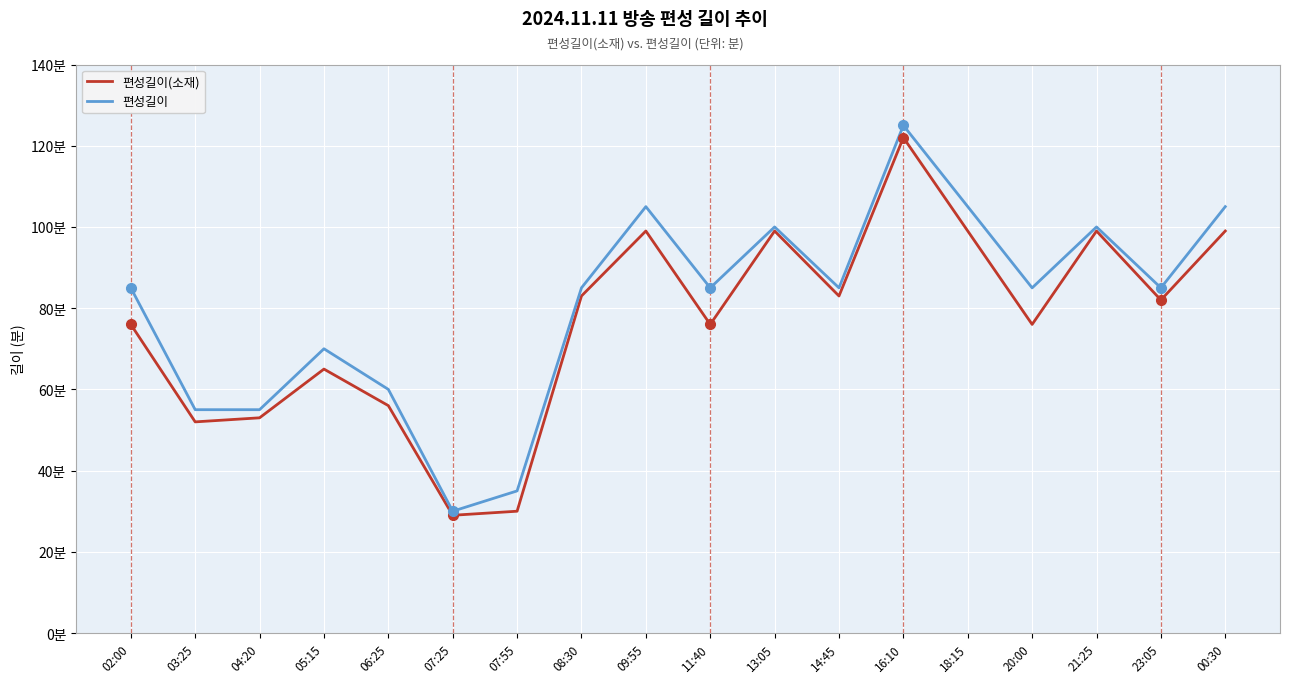

Which series changed the most between 08:30 and 21:25?

편성길이(소재)